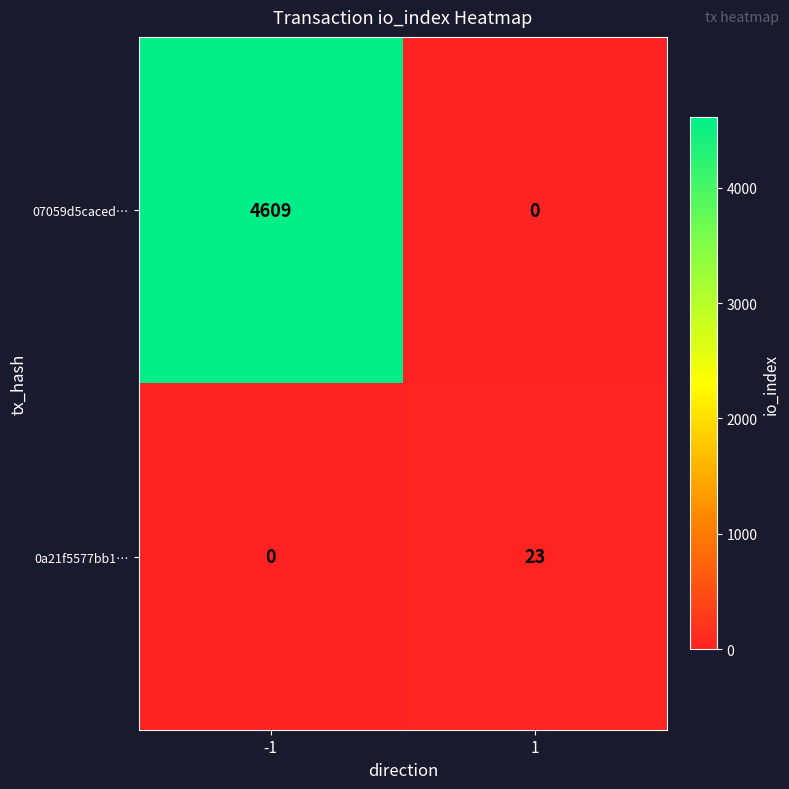

Rank the series by their average value, from highest to lowest.

07059d5caced…, 0a21f5577bb1…